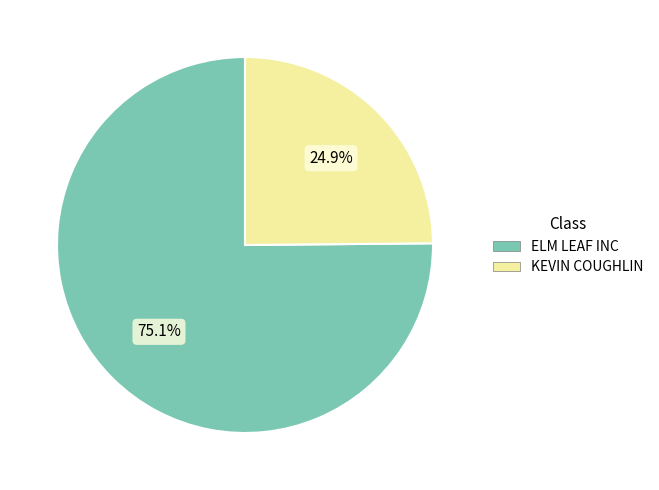

Which slice is the smallest?

KEVIN COUGHLIN